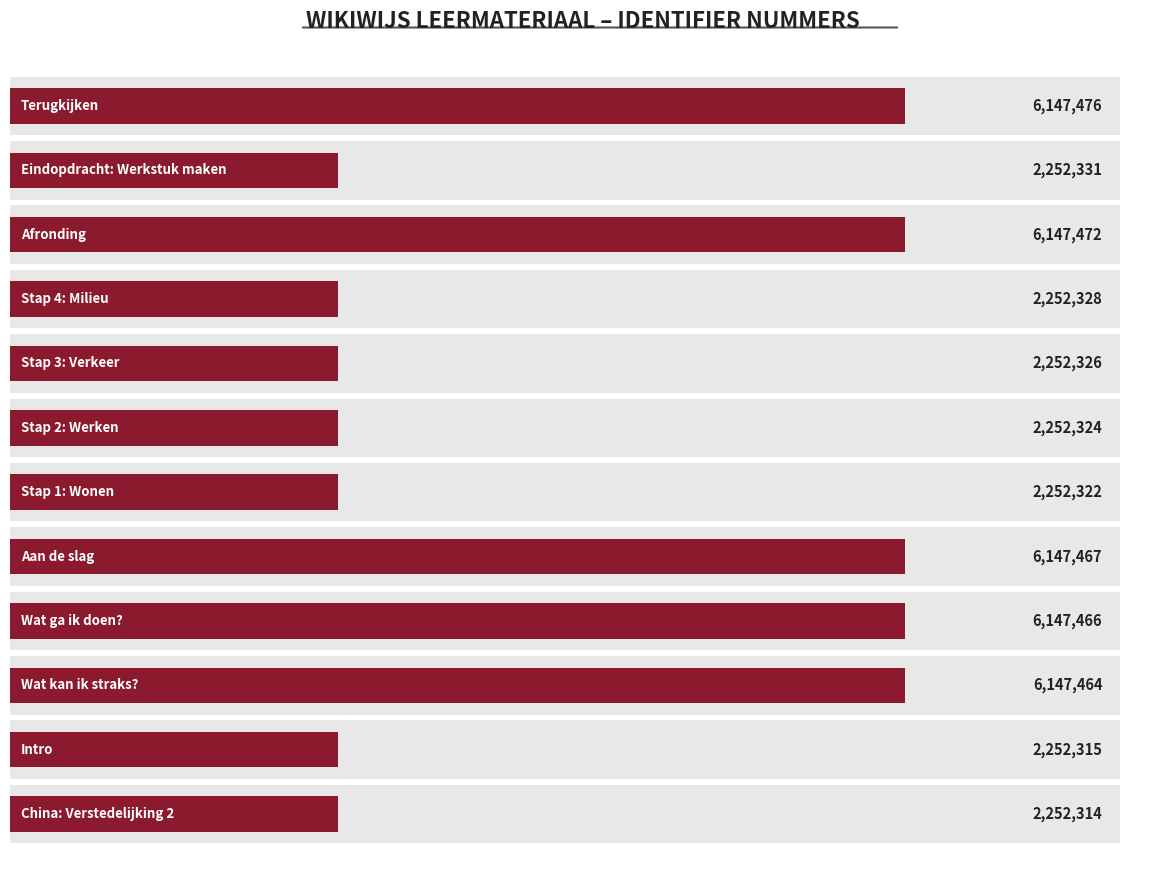

How many data points are above 2252331?

5